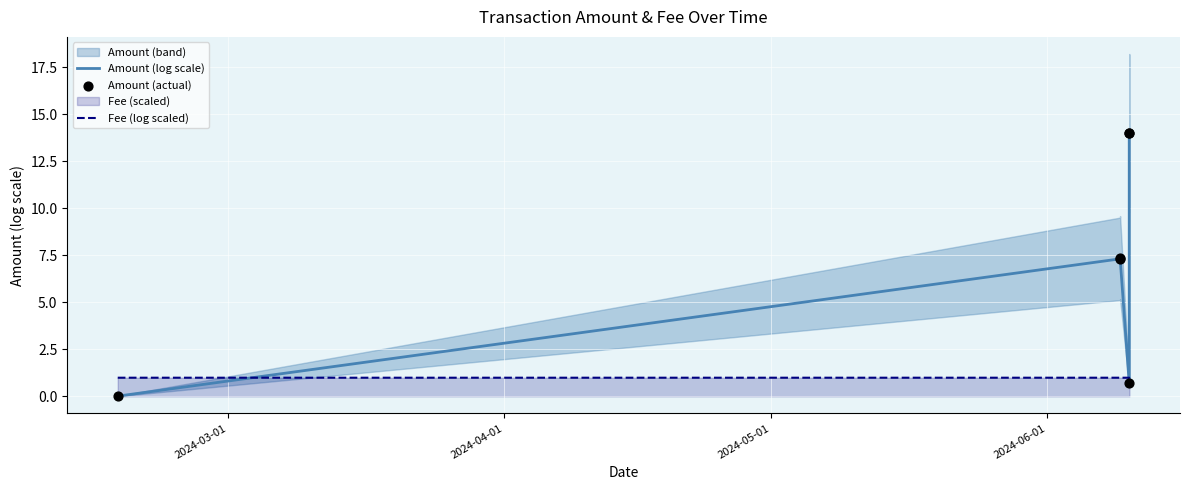

Which series has the widest spread of Y values?

Amount (log scale)